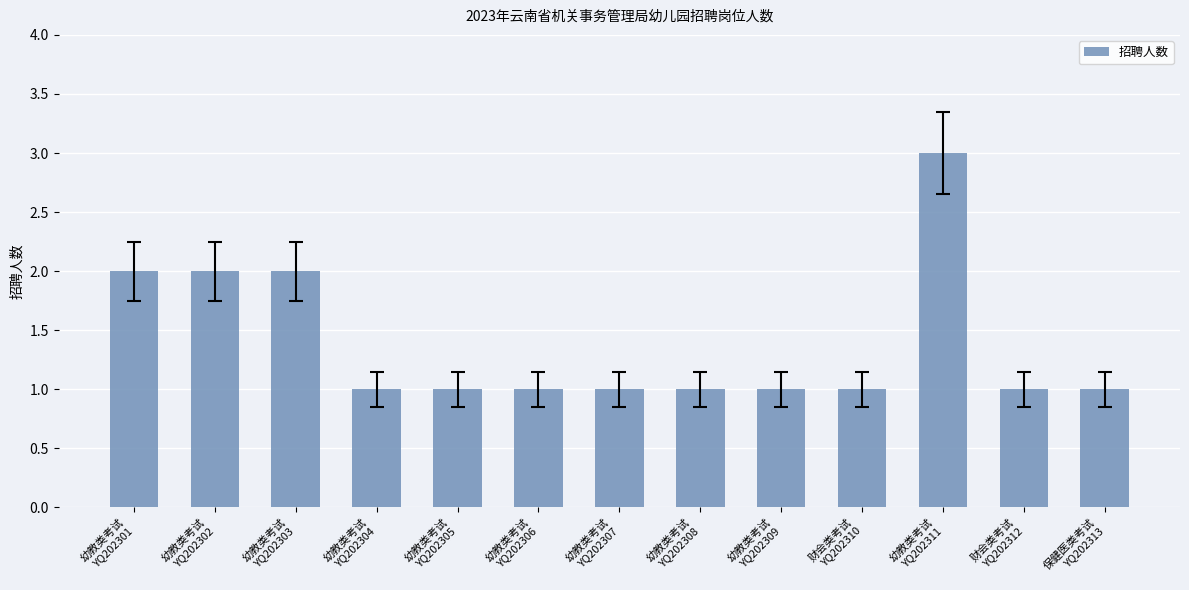

Reading left to right, what are all the values shown in this chart?

2	2	2	1	1	1	1	1	1	1	3	1	1